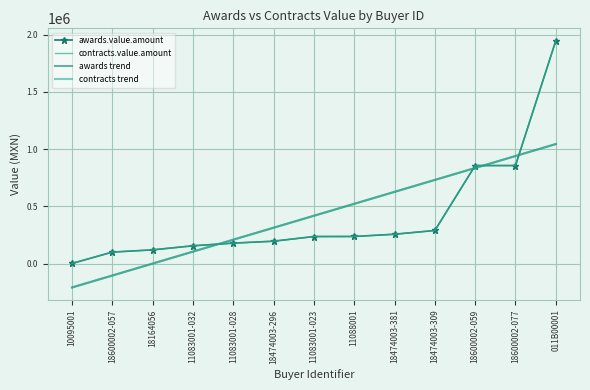

Rank the series by their maximum value, from highest to lowest.

awards.value.amount, contracts.value.amount, awards trend, contracts trend